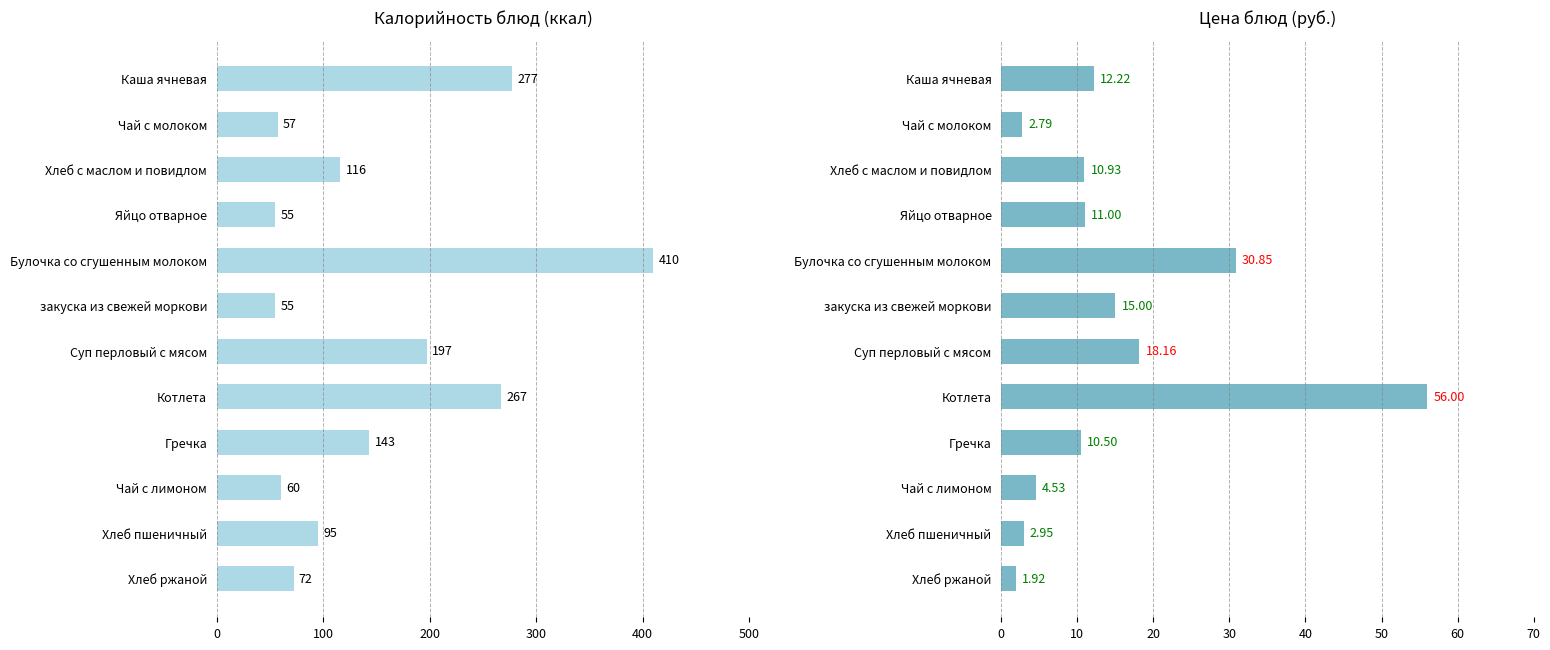

True or false: Калорийность has a value of 95.3 at 9.

False